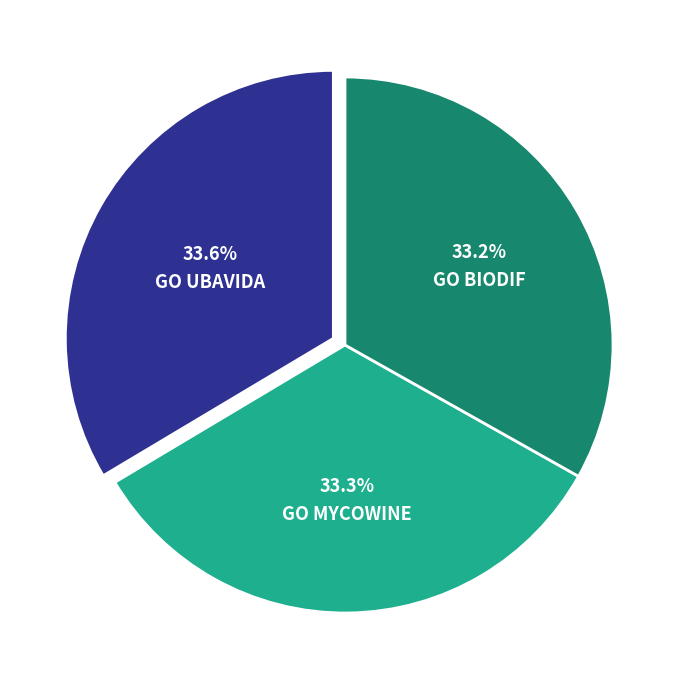

What is the ratio of the value at GO MYCOWINE to the value at GO UBAVIDA?

1.0